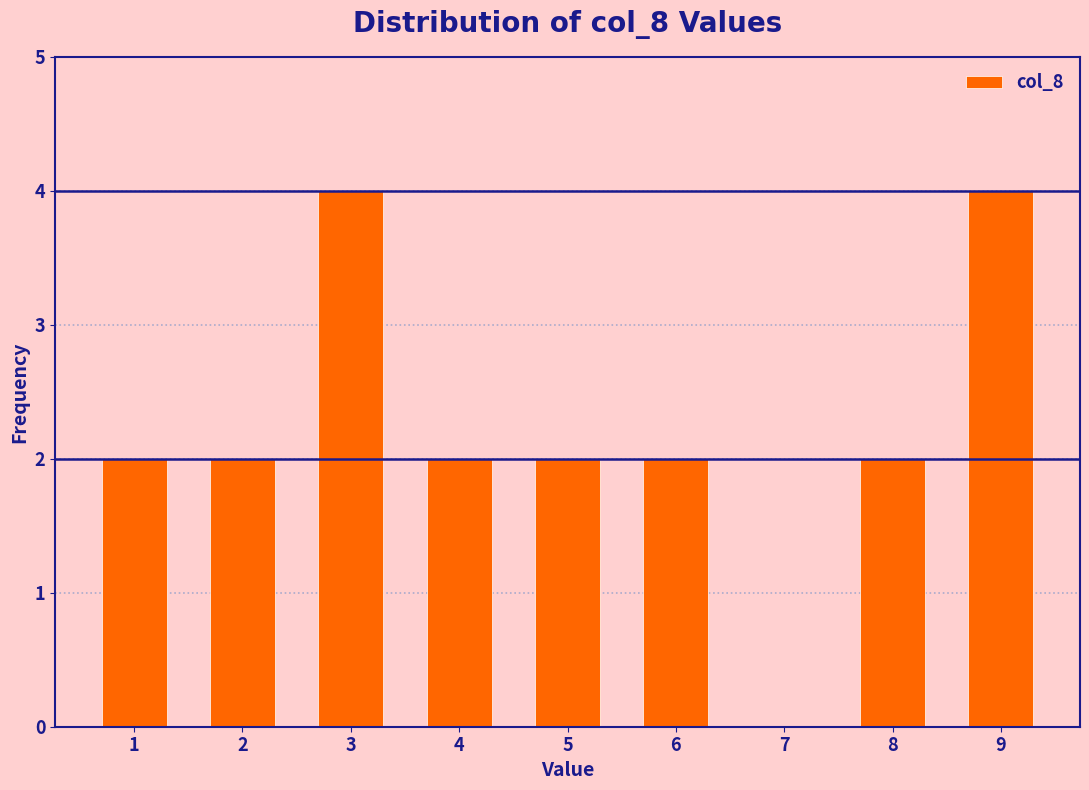

Reading left to right, transcribe this chart: for each bar, give the range it covers on the x-axis and its height. The values are not printed on the chart, so give them approximately, as read against the axis.

0.5 to 1.5: 2
1.5 to 2.5: 2
2.5 to 3.5: 4
3.5 to 4.5: 2
4.5 to 5.5: 2
5.5 to 6.5: 2
6.5 to 7.5: 0
7.5 to 8.5: 2
8.5 to 9.5: 4